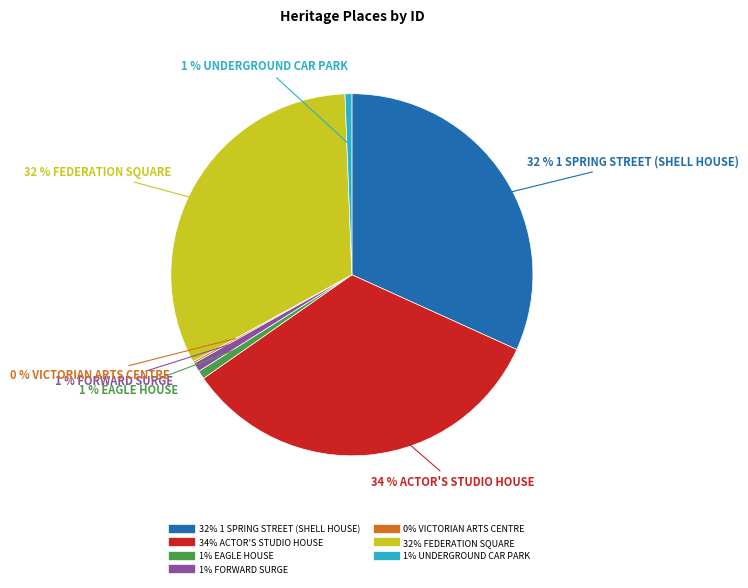

To the nearest percent, what is the average slice percentage?

14%